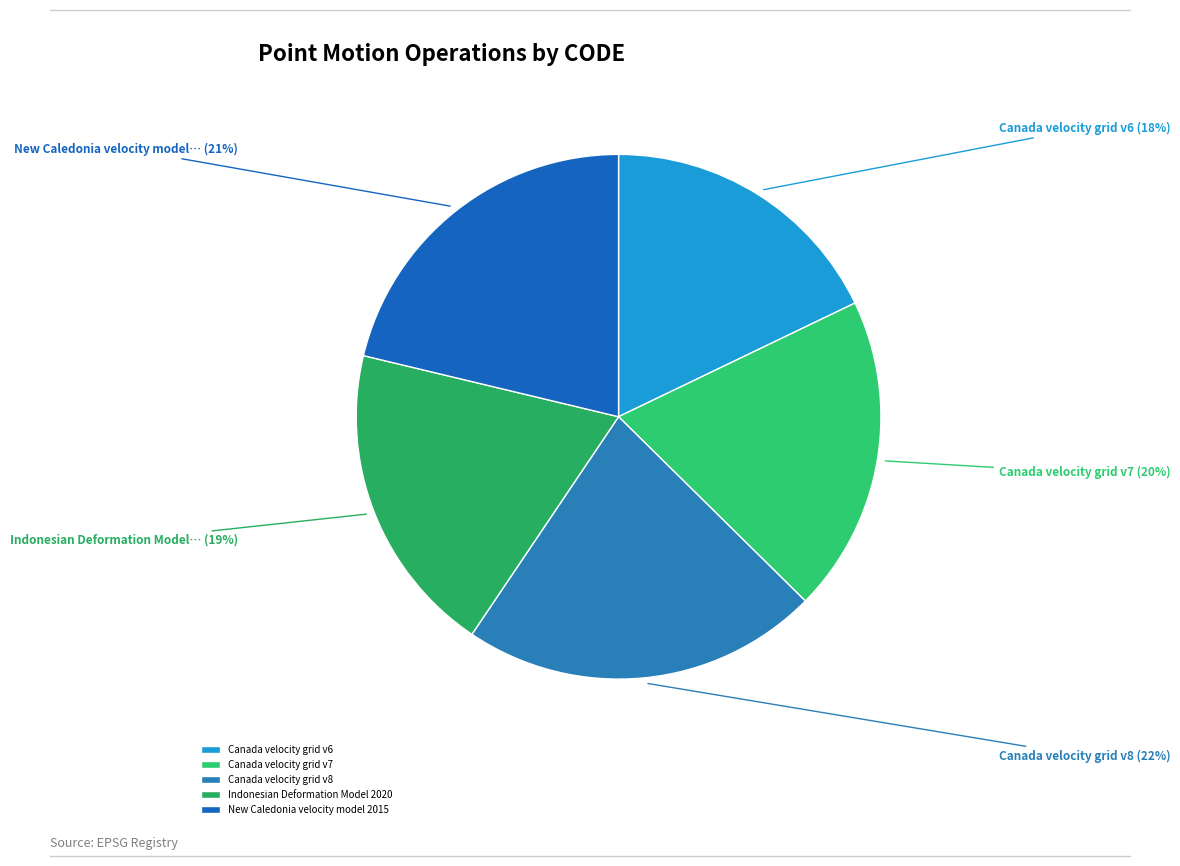

Is it true that Canada velocity grid v7 is 20% of the pie?

True